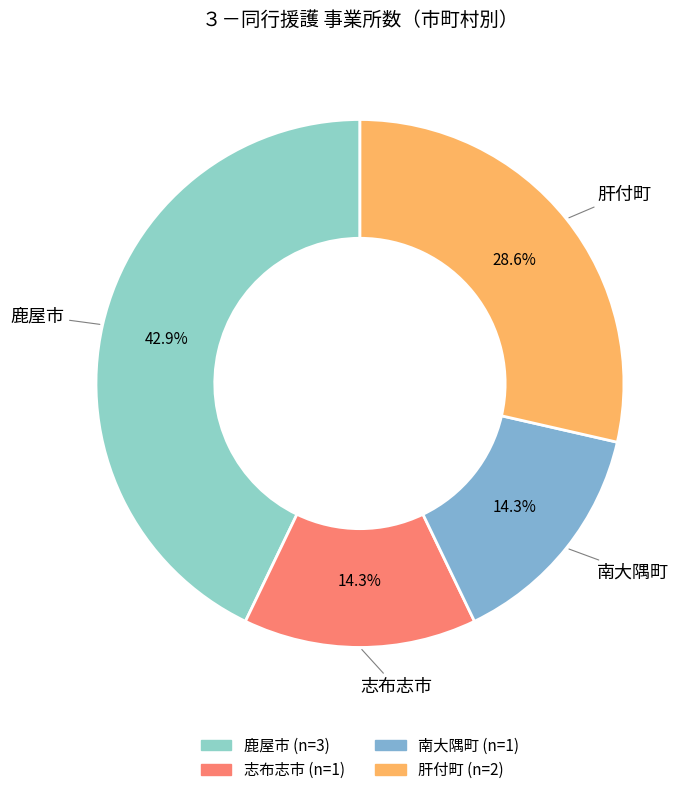

How much of the chart is everything except 南大隅町?

85.7%